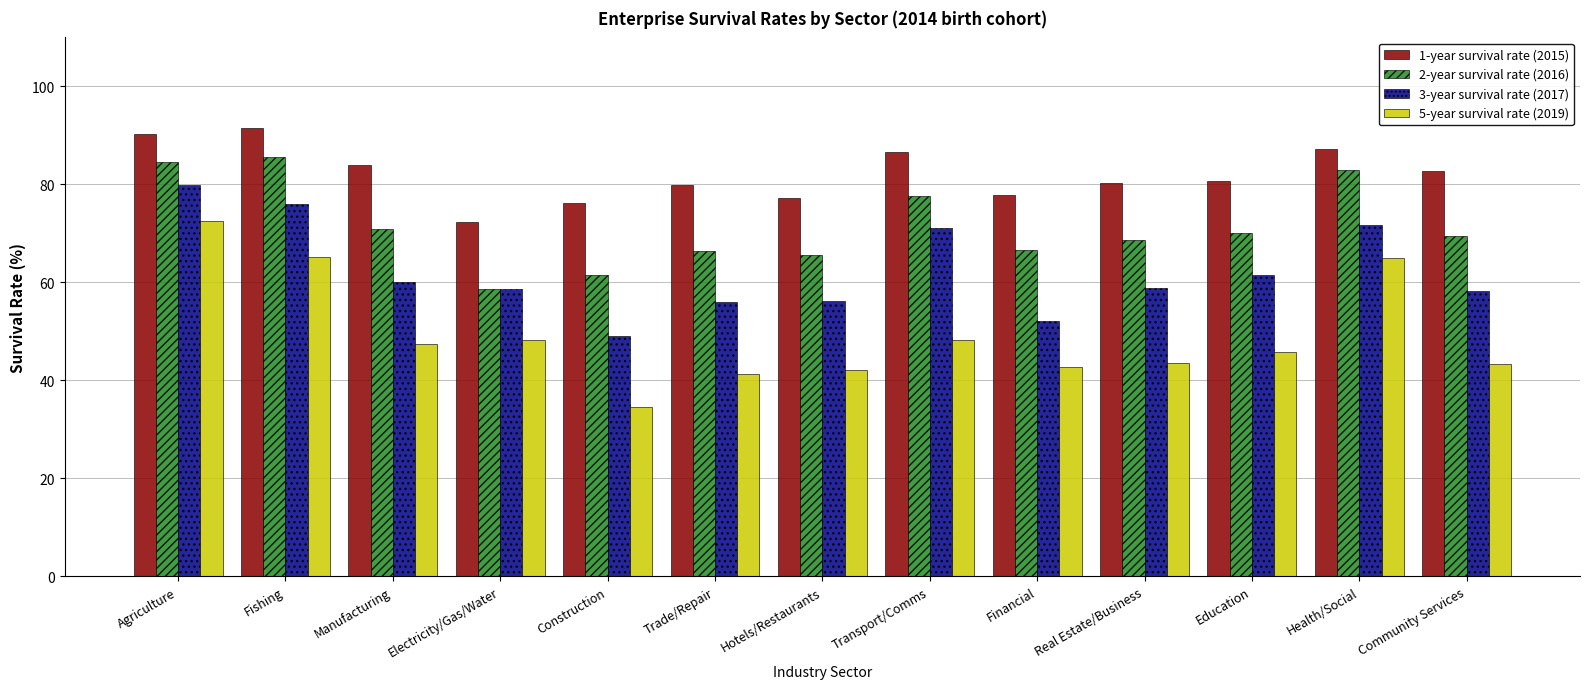

Which category has the lowest value in the 5-year survival rate (2019) series?

Construction